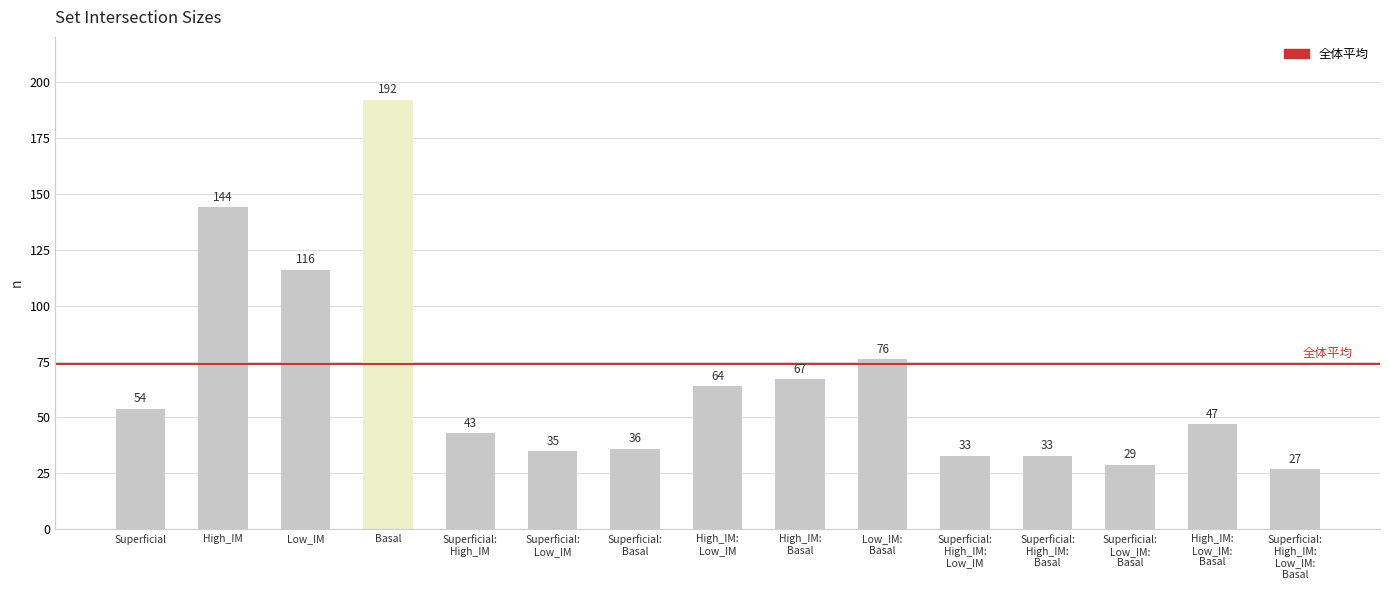

What is the greatest value displayed?

192